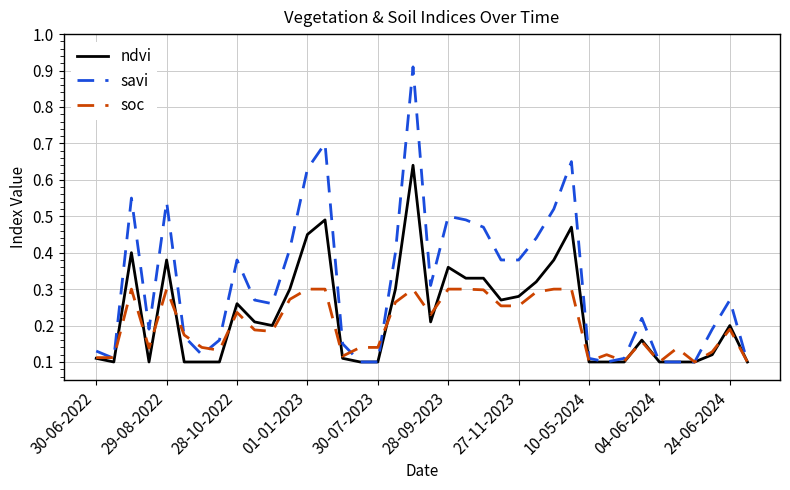

Which series has the largest range (max minus min)?

savi